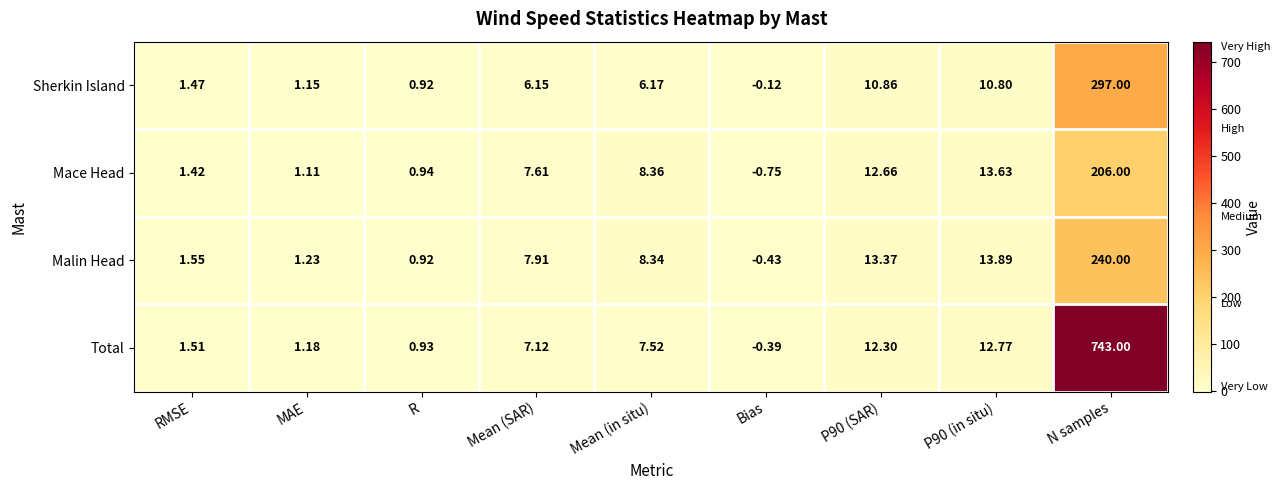

Which series has the largest range (max minus min)?

Total